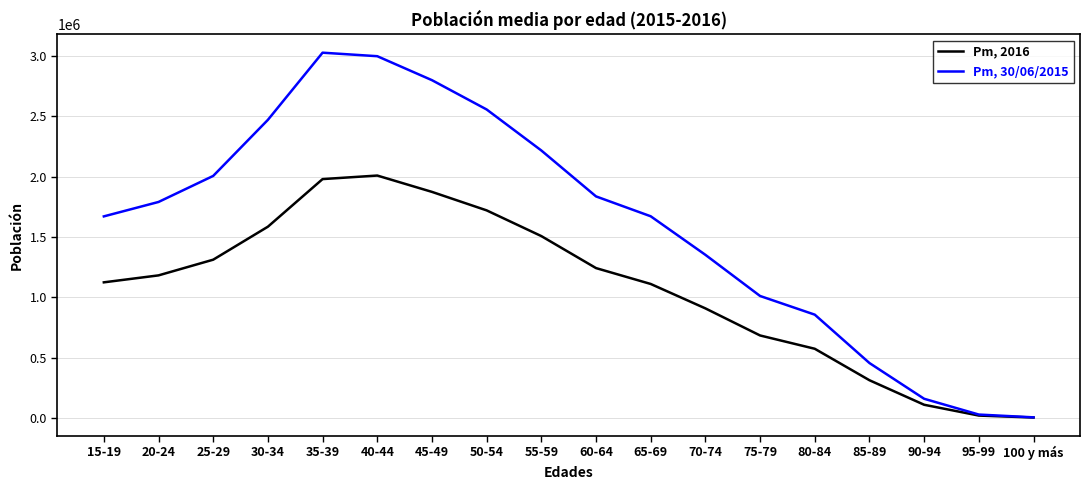

List the series in order of their overall mean, highest first.

Pm, 30/06/2015, Pm, 2016